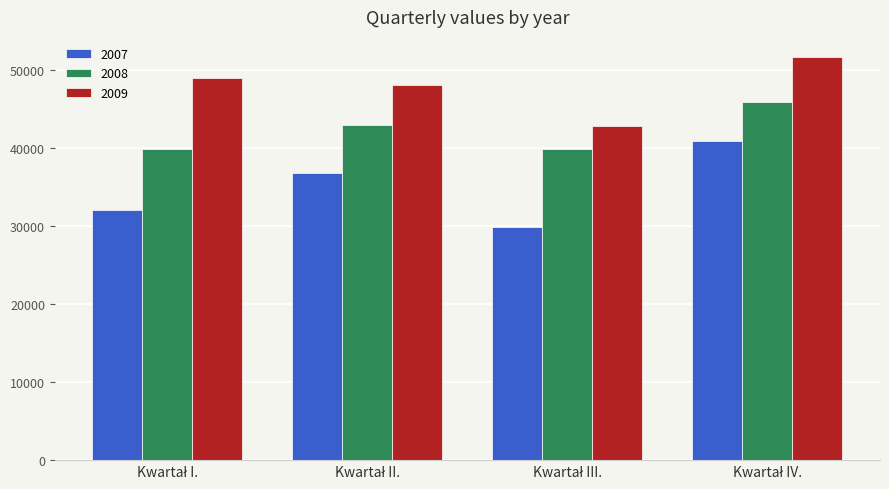

What is the difference between the second highest and second lowest values in the 2008 series?

3110